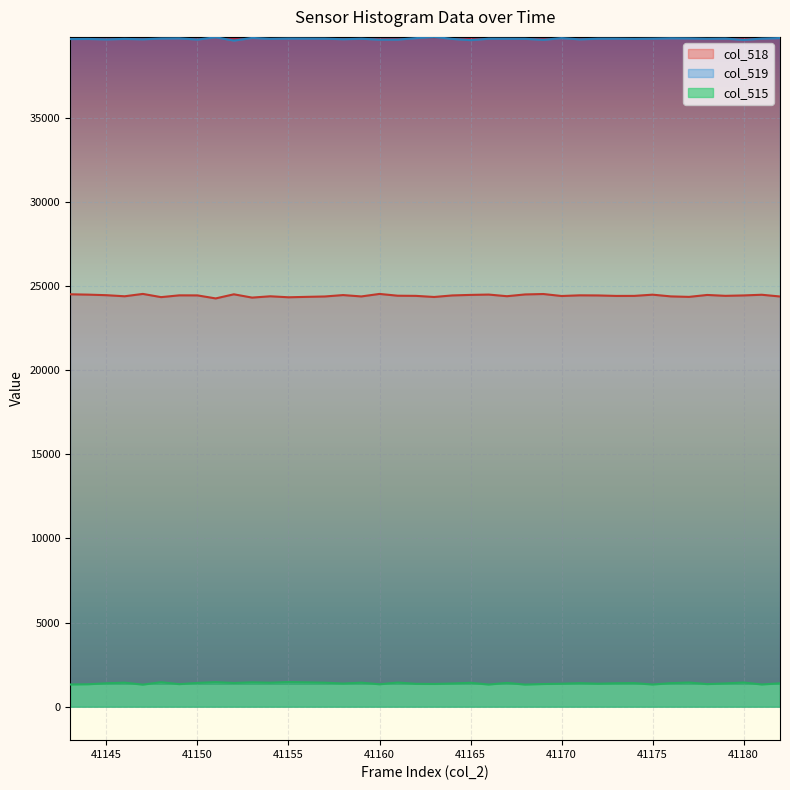

How many lines are shown in the chart?

3